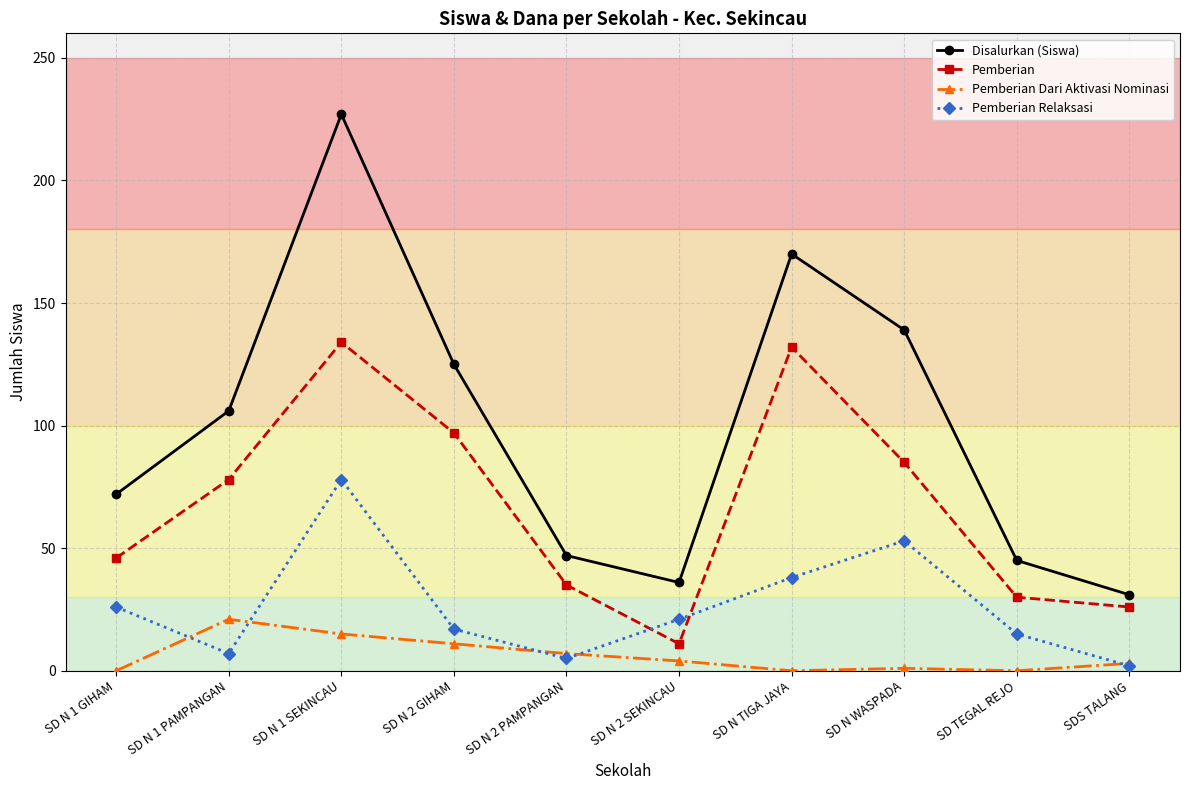

In Pemberian Dari Aktivasi Nominasi, how many points are higher than both neighbors (excluding endpoints)?

2